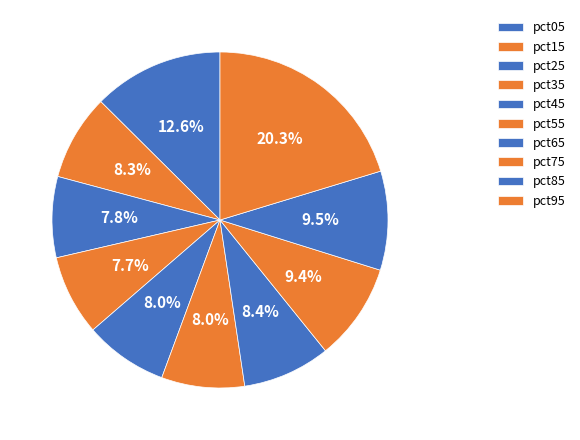

What is the largest slice in the pie chart?

pct95